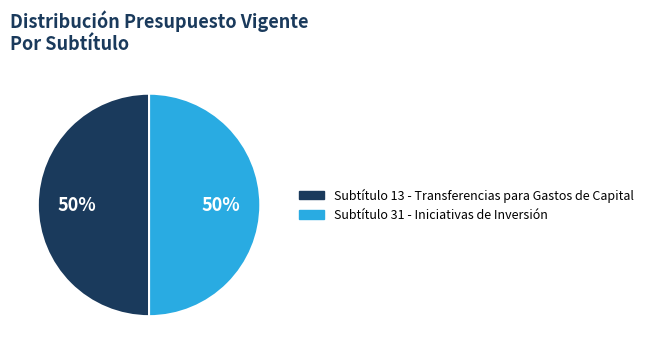

To the nearest percent, what is the average slice percentage?

50%